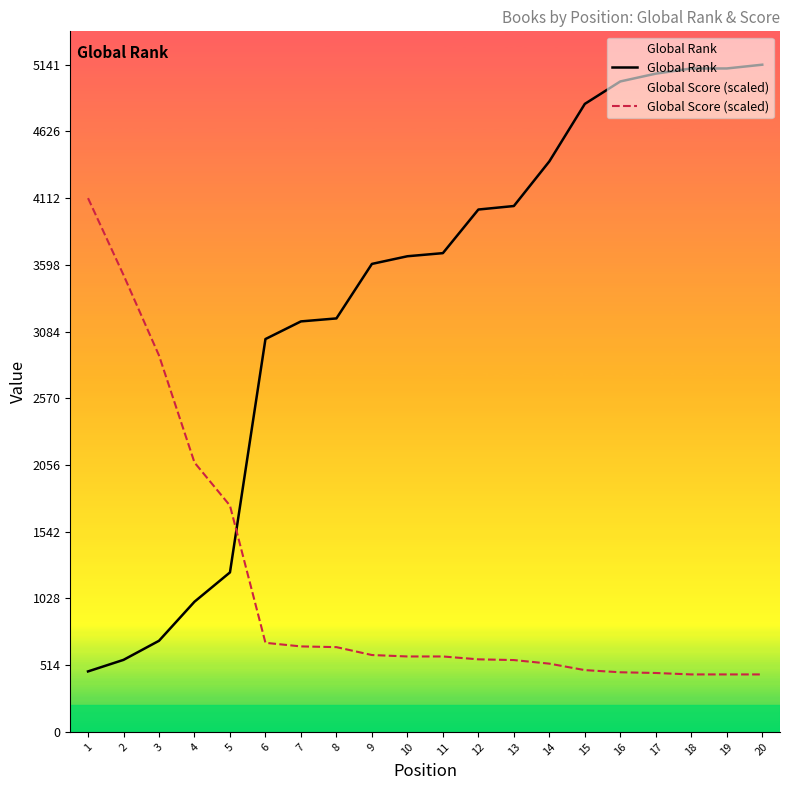

At which label does Global Rank first exceed 3689?

12